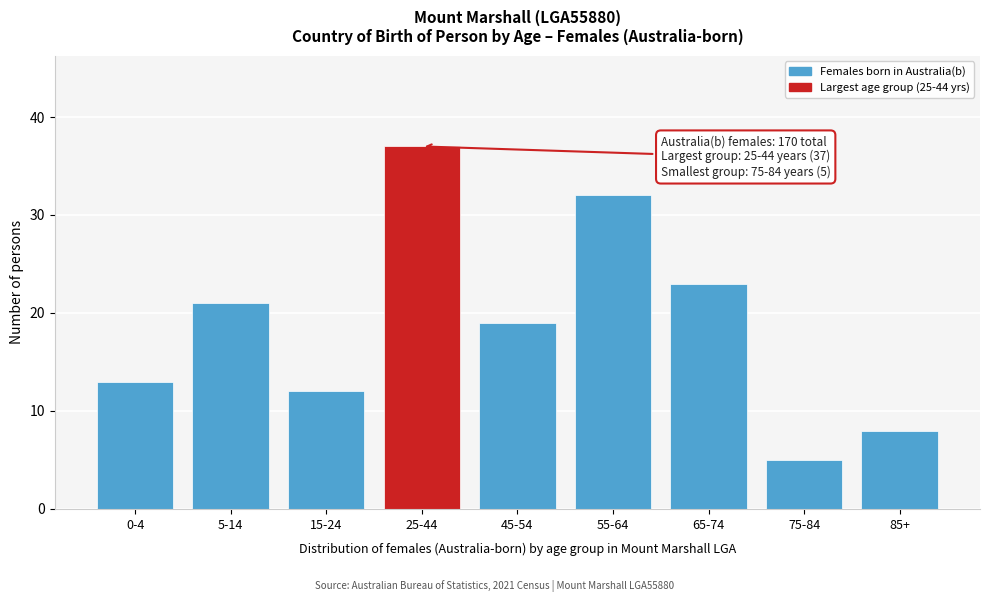

Reading left to right, transcribe all the data shown in this chart.

13	21	12	37	19	32	23	5	8